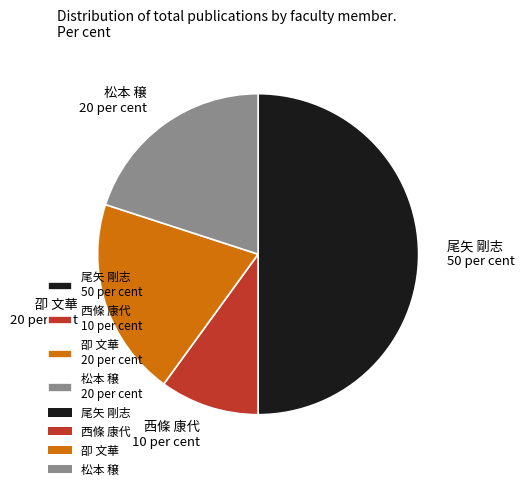

Is it true that 卲 文華 is 5% of the pie?

False